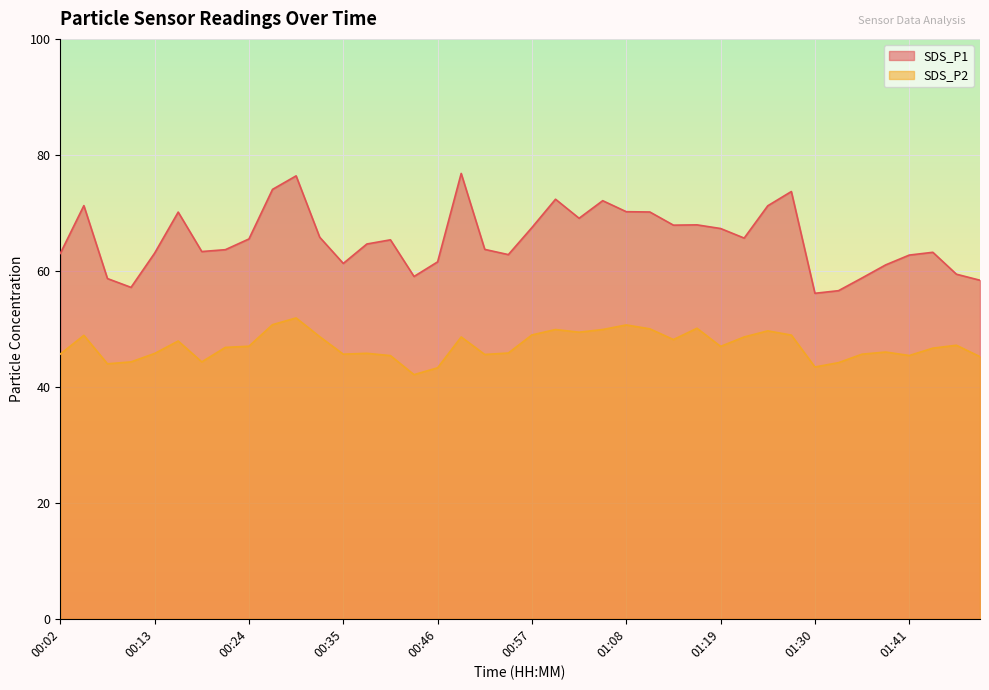

Which label corresponds to the largest value in the chart?

00:48